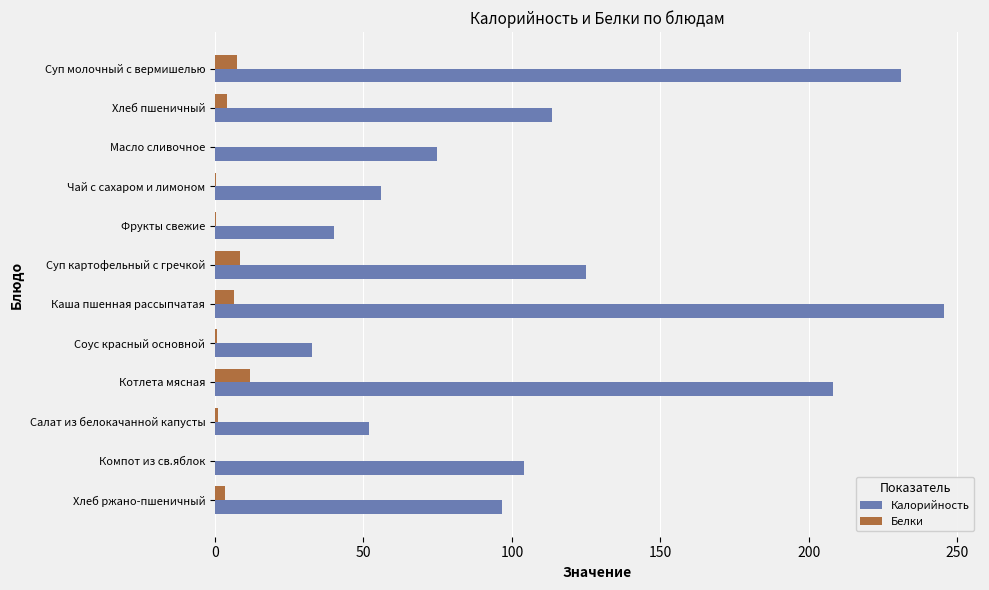

Is the value of Калорийность at Суп молочный с вермишелью greater than the value of Белки at Хлеб пшеничный?

Yes